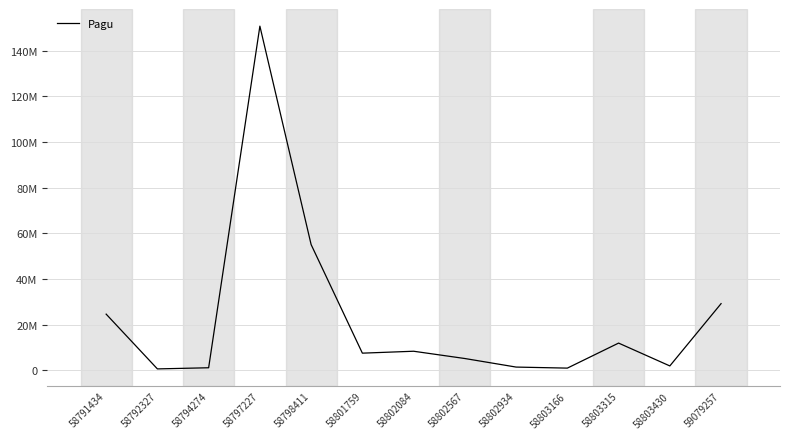

At which label does the data first exceed 7591186?

58791434